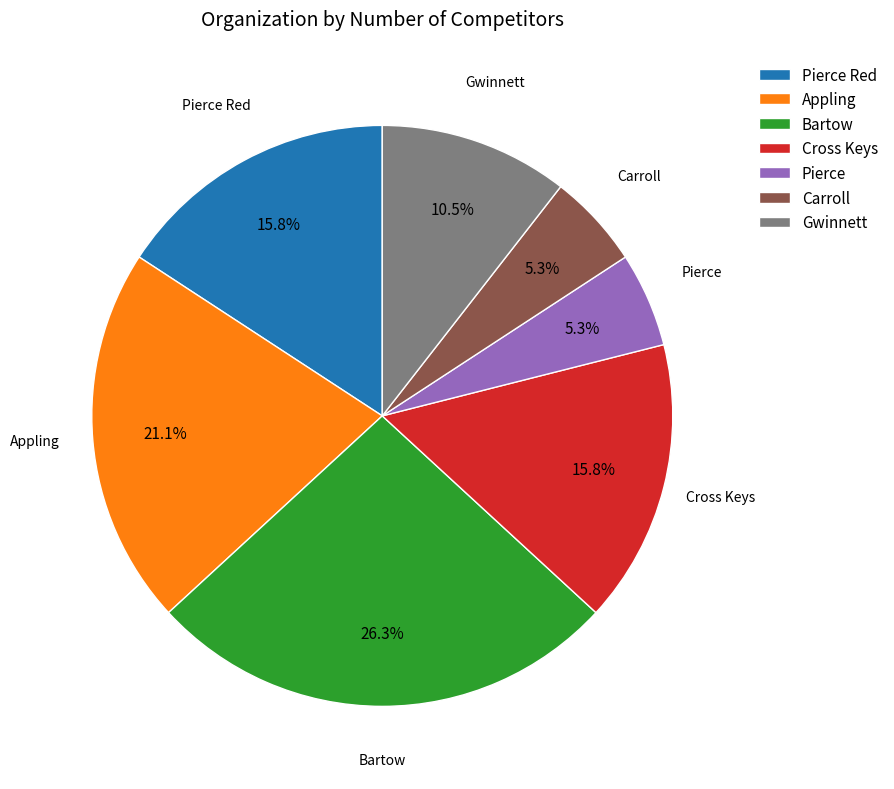

Which category has the biggest portion of the pie?

Bartow